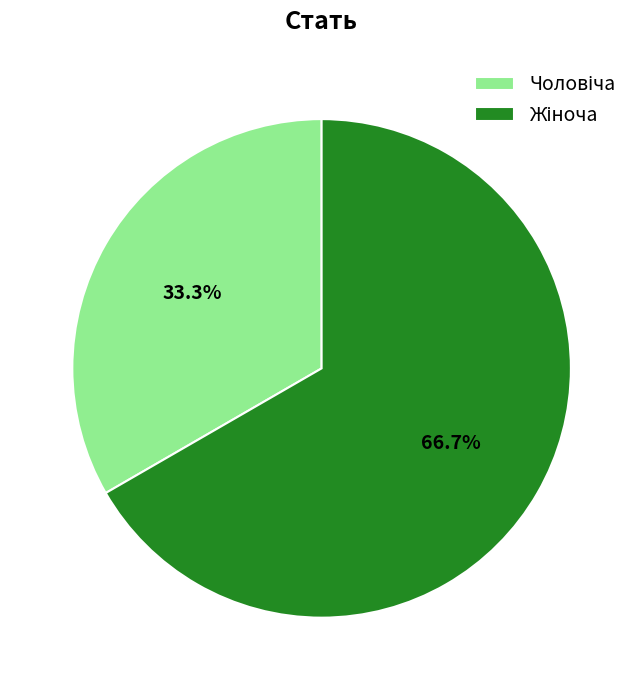

Is there a majority slice in this chart?

Yes